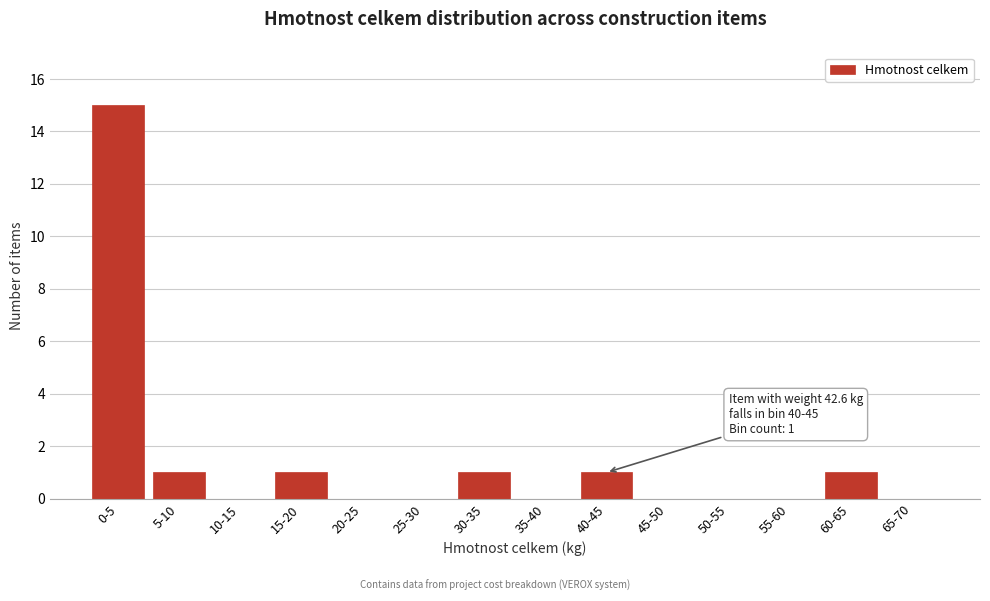

Reading left to right, what are all the values shown in this chart?

0-5=15	5-10=1	10-15=0	15-20=1	20-25=0	25-30=0	30-35=1	35-40=0	40-45=1	45-50=0	50-55=0	55-60=0	60-65=1	65-70=0